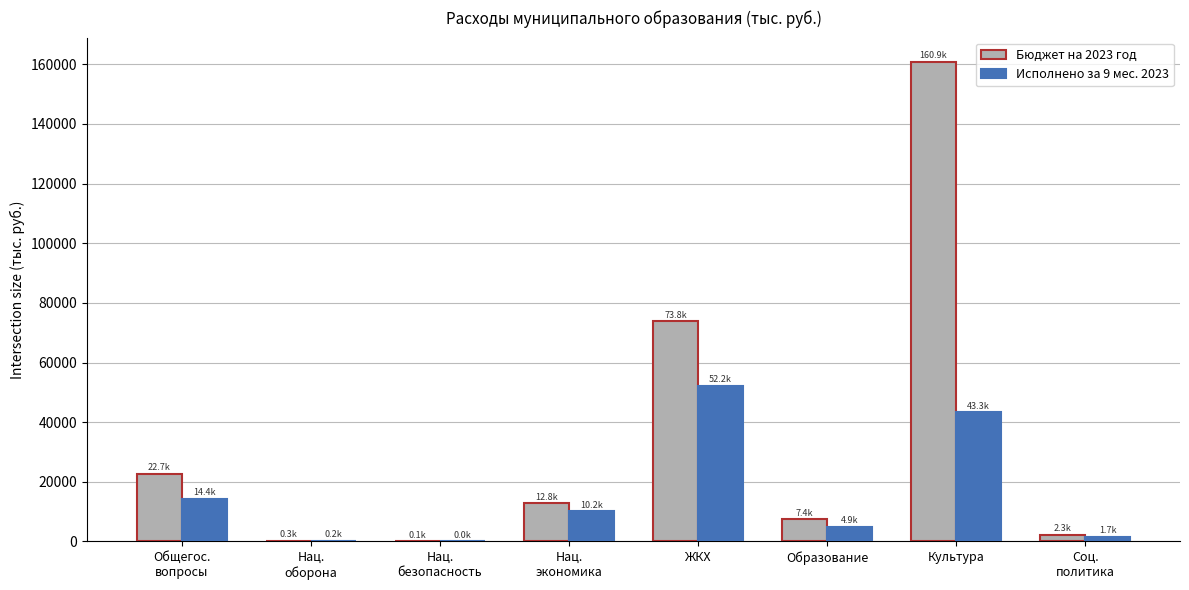

What is the spread (max minus min) of values at Культура?

117586.4